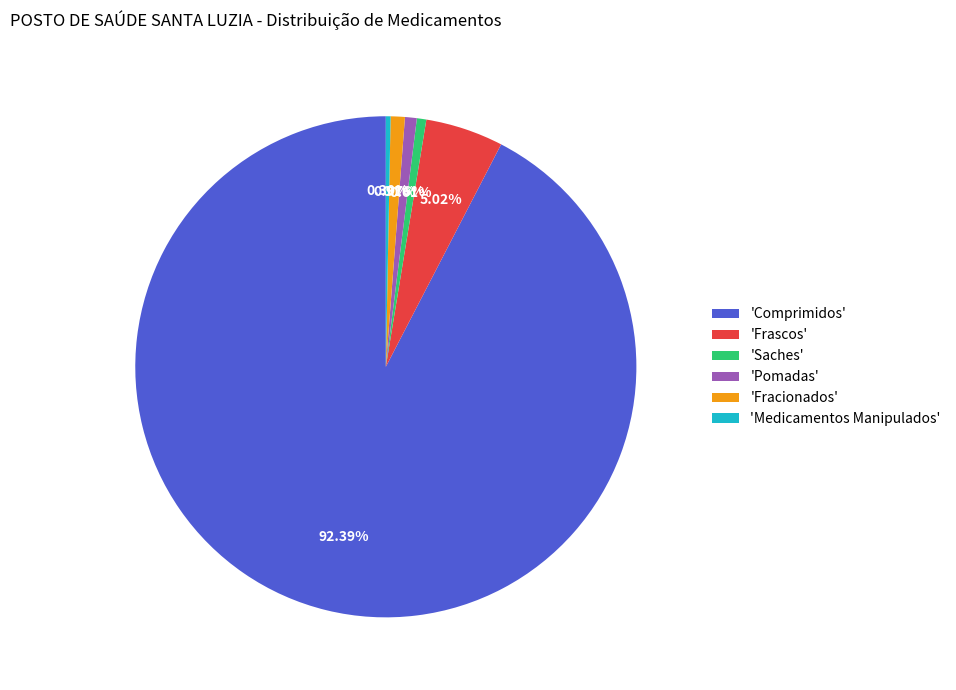

Approximately how many times larger is the value at 'Pomadas' compared to 'Fracionados'?

0.8